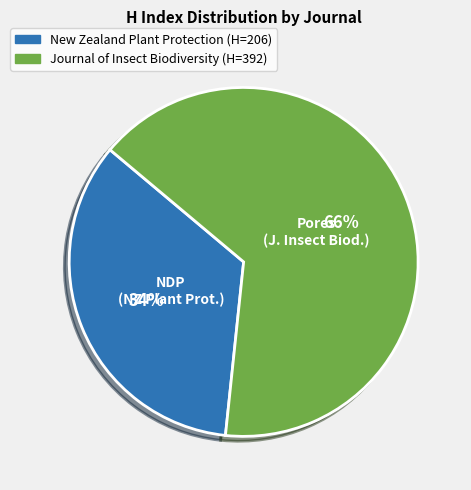

True or false: New Zealand Plant Protection accounts for 46% of the total.

False